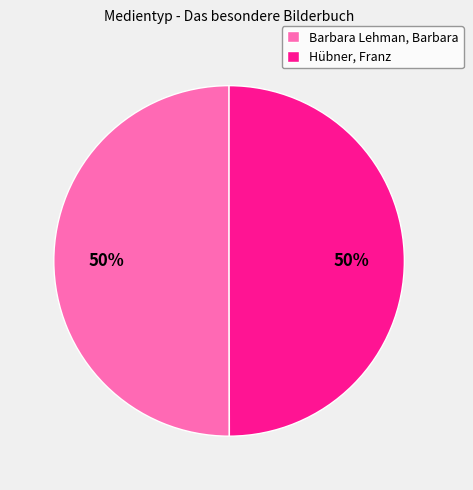

To the nearest percent, what portion does Hübner, Franz represent?

50%